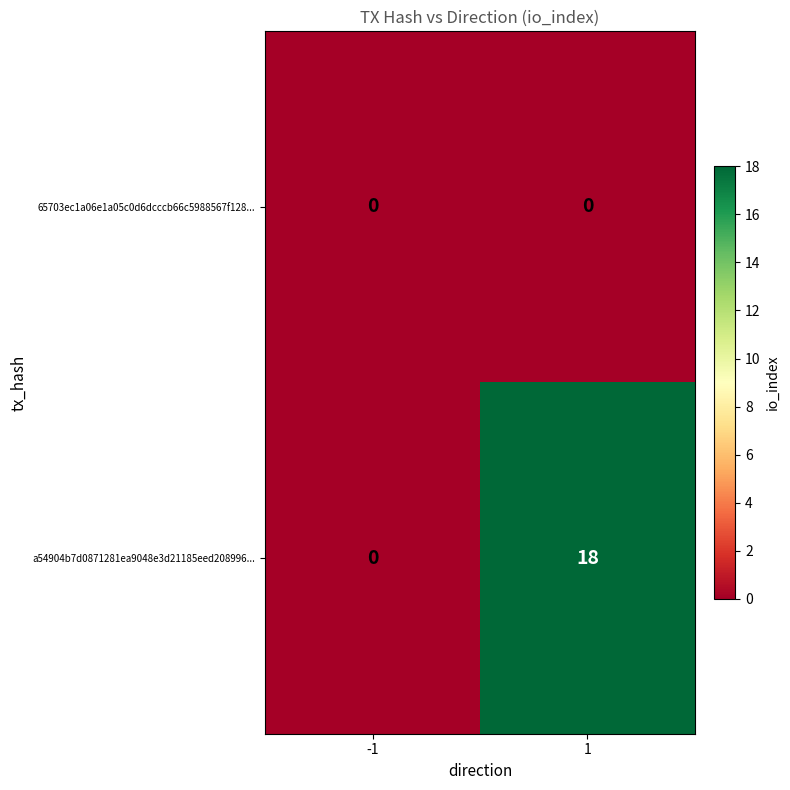

Rank the series by their maximum value, from lowest to highest.

65703ec1a06e1a05c0d6dcccb66c5988567f128..., a54904b7d0871281ea9048e3d21185eed208996...